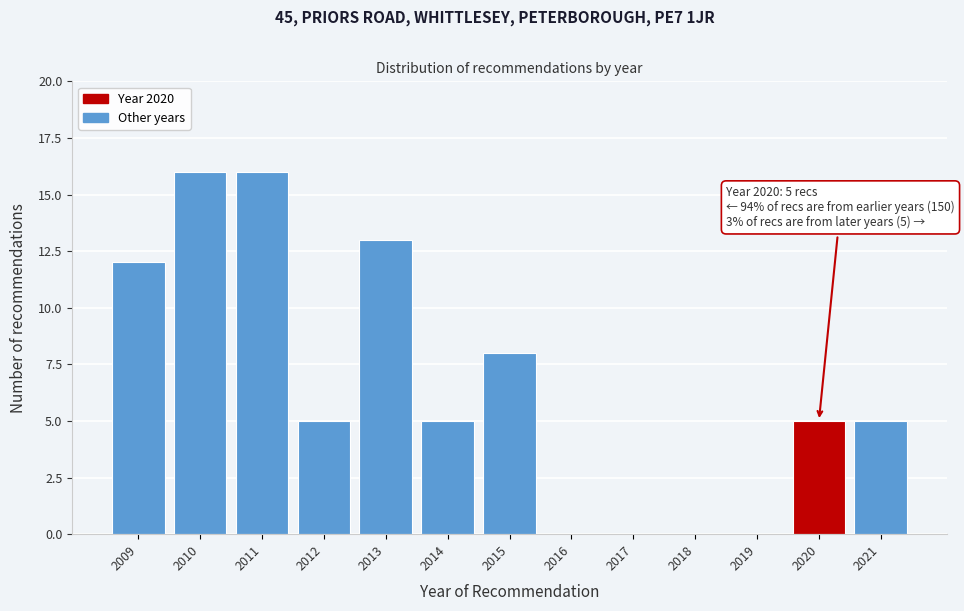

Reading right to left, transcribe all the data shown in this chart.

2021=5	2020=5	2019=0	2018=0	2017=0	2016=0	2015=8	2014=5	2013=13	2012=5	2011=16	2010=16	2009=12